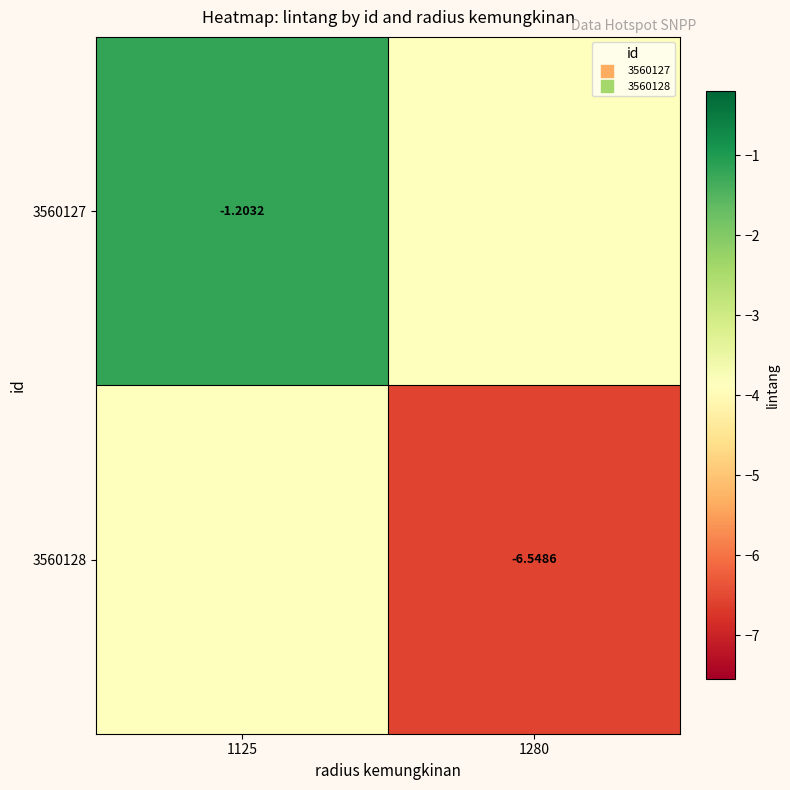

Rank the categories by 3560128 value from highest to lowest.

1125, 1280